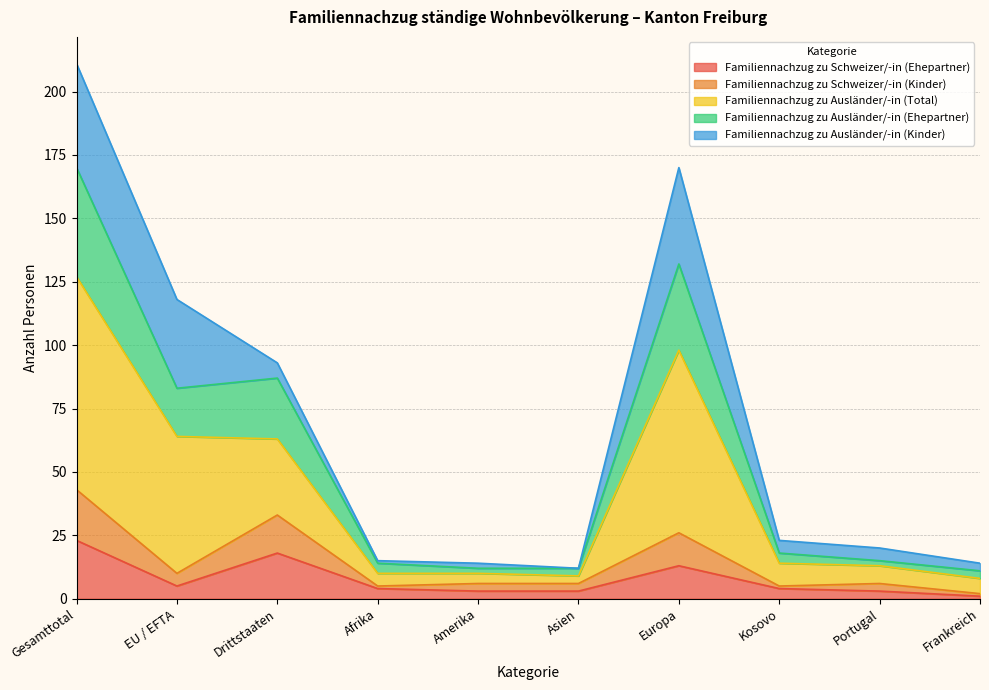

At which category is the sum across all series the highest?

Gesamttotal